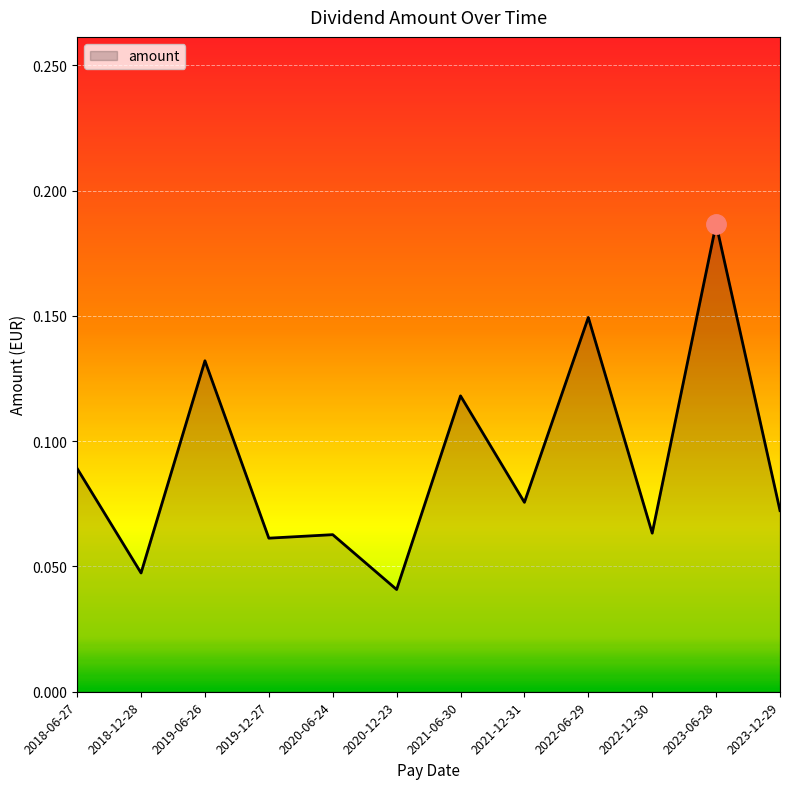

How many distinct data groups are displayed?

1